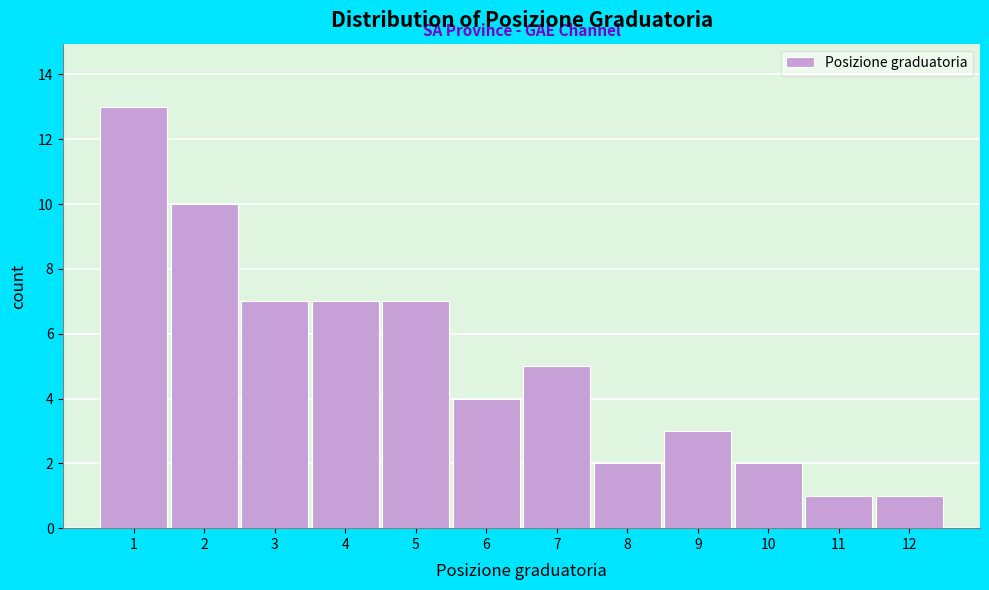

What is the height of the bar covering 8.5 to 9.5 on the x-axis? The values are not printed on the chart, so give them approximately, as read against the axis.

3